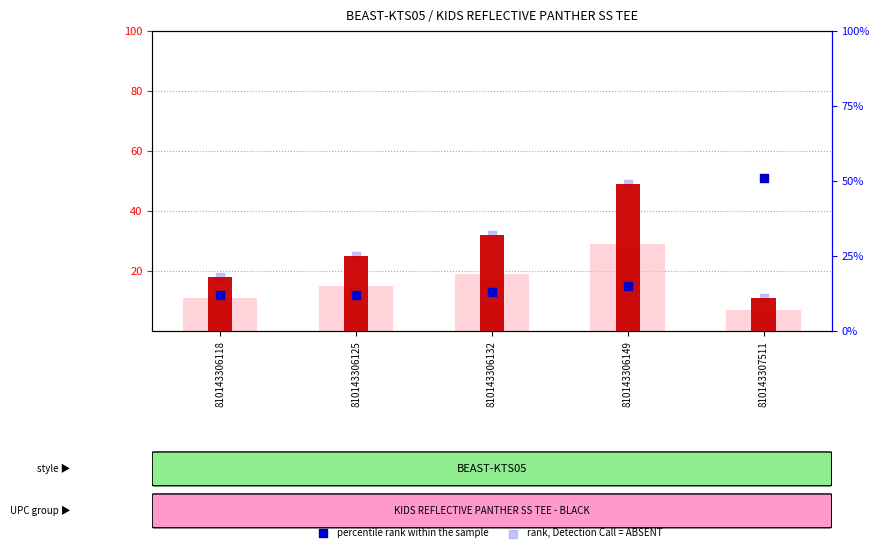

Which series has the largest Y range (max minus min)?

percentile rank within the sample